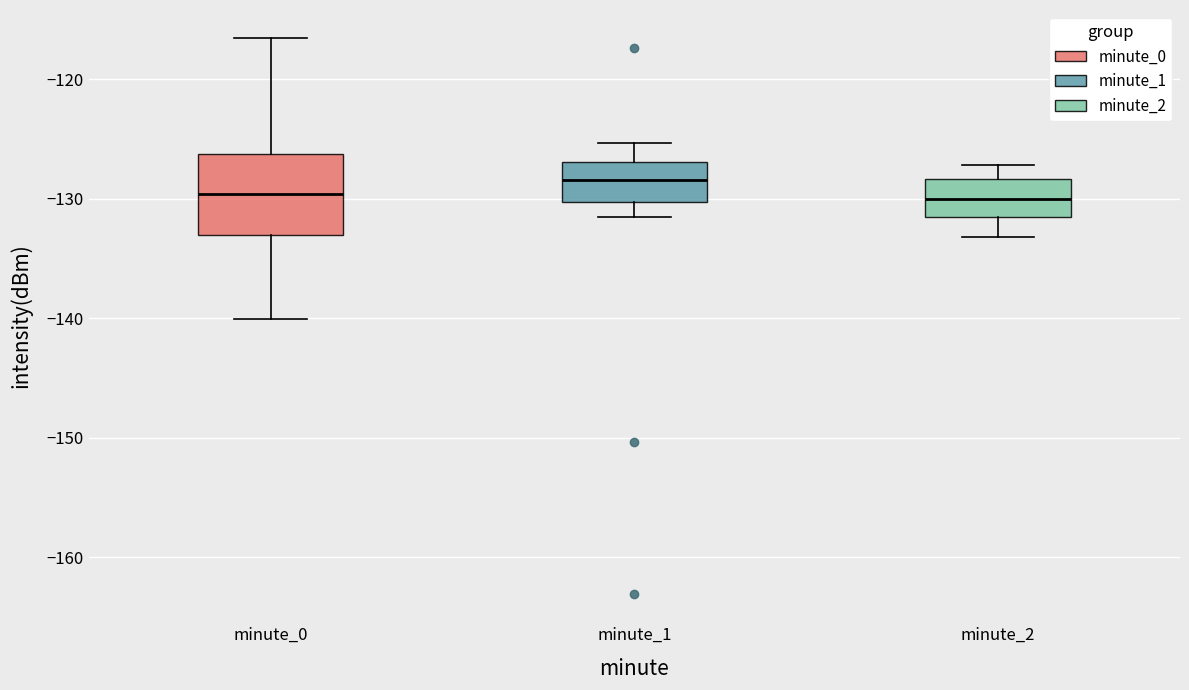

Reading left to right, read every box against the y-axis: the position of its median line, the range the box covers, and the ends of its whiskers. The values are not printed on the chart, so give them approximately, as read against the axis.

minute_0: median -130, box -133 to -126, whiskers -140 to -117
minute_1: median -128, box -130 to -127, whiskers -131 to -125
minute_2: median -130, box -132 to -128, whiskers -133 to -127